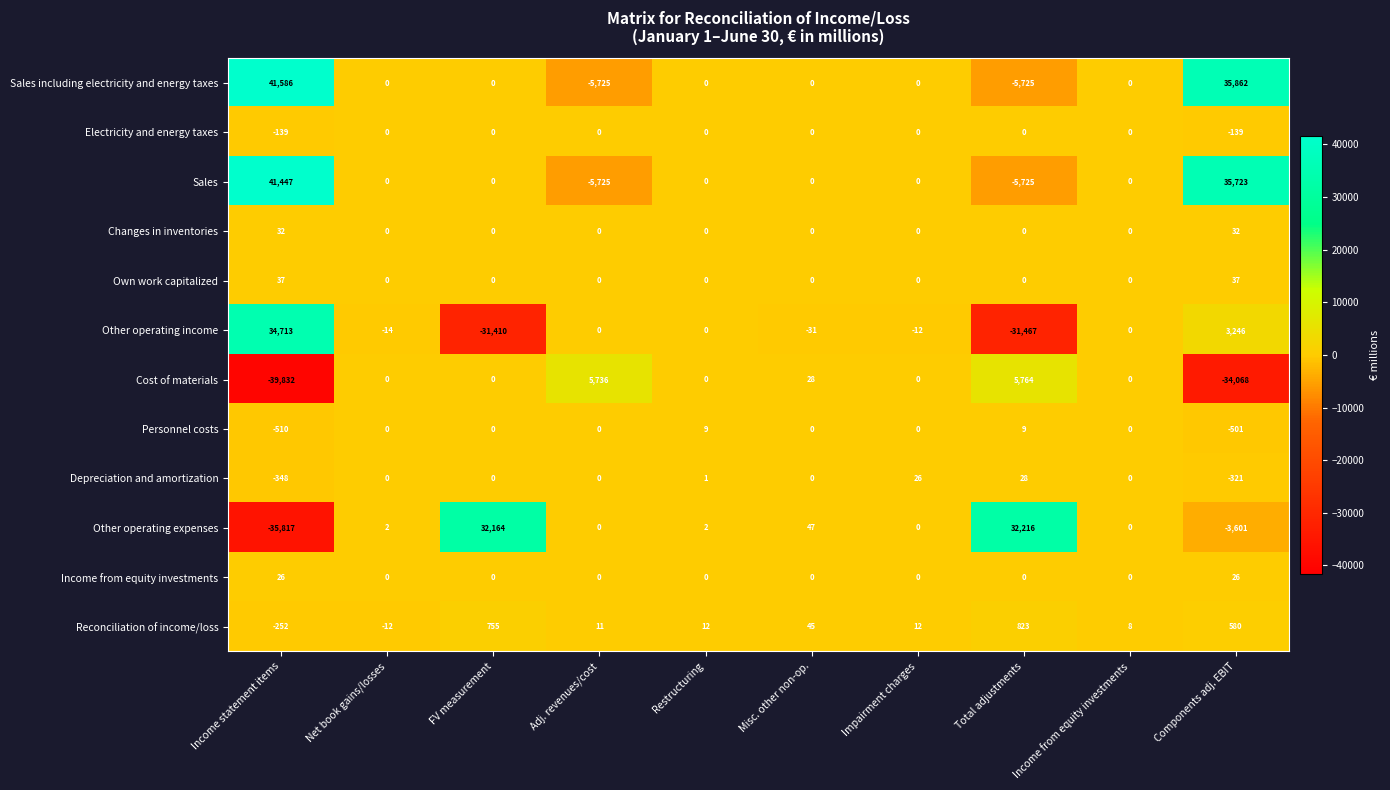

Which series has the largest total across all categories?

Sales including electricity and energy taxes